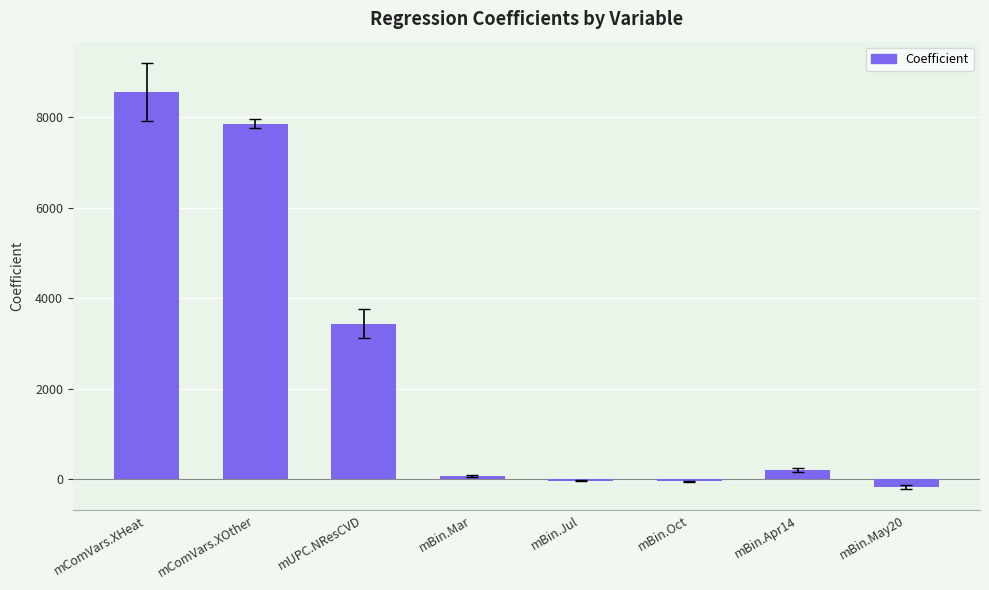

What is the maximum value shown in the chart?

8565.1